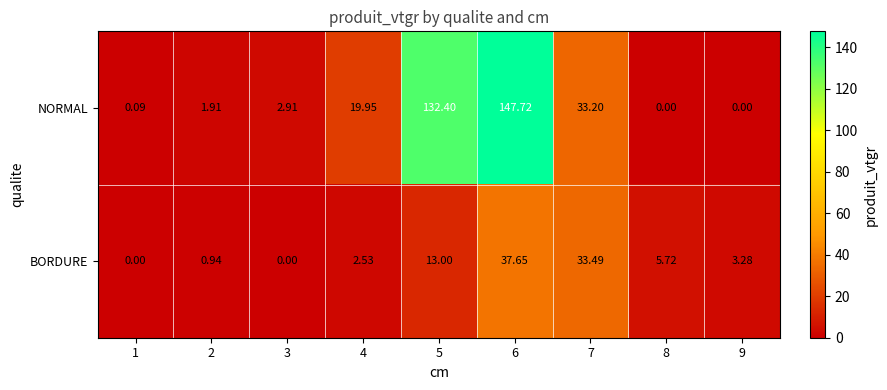

Which series has the widest spread of values?

NORMAL